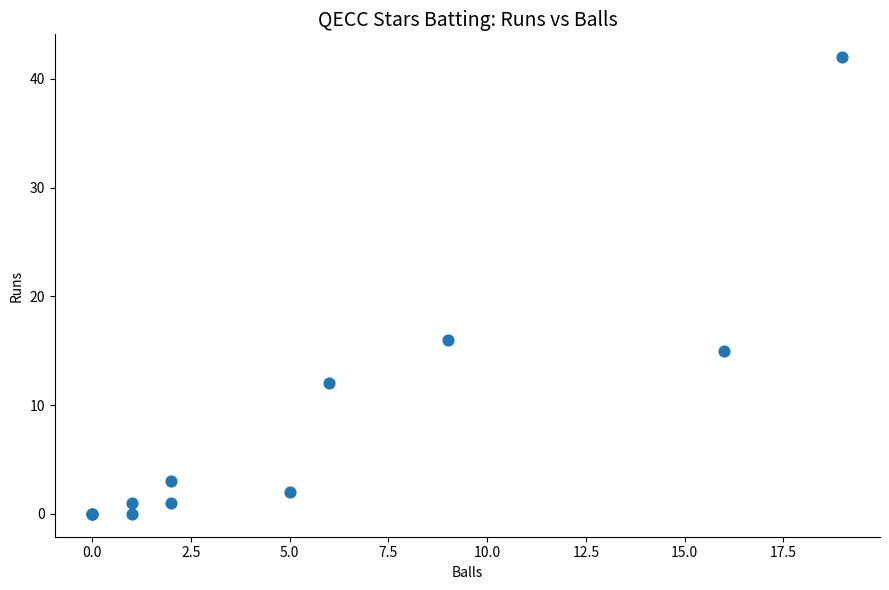

What Y value in the scatter plot is closest to 21?

16